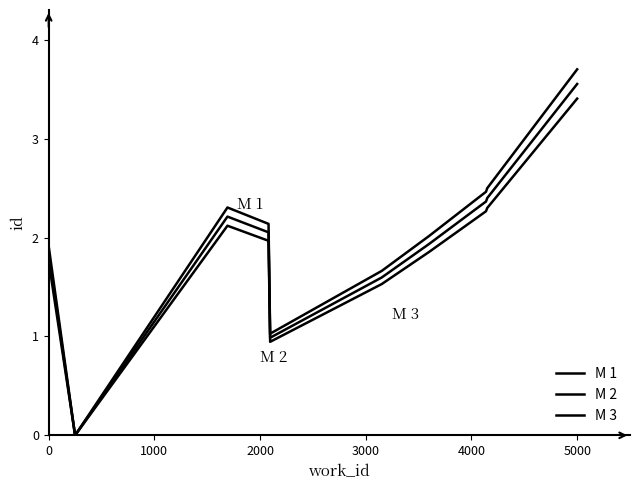

Is this an area chart (filled region under the line)?

No